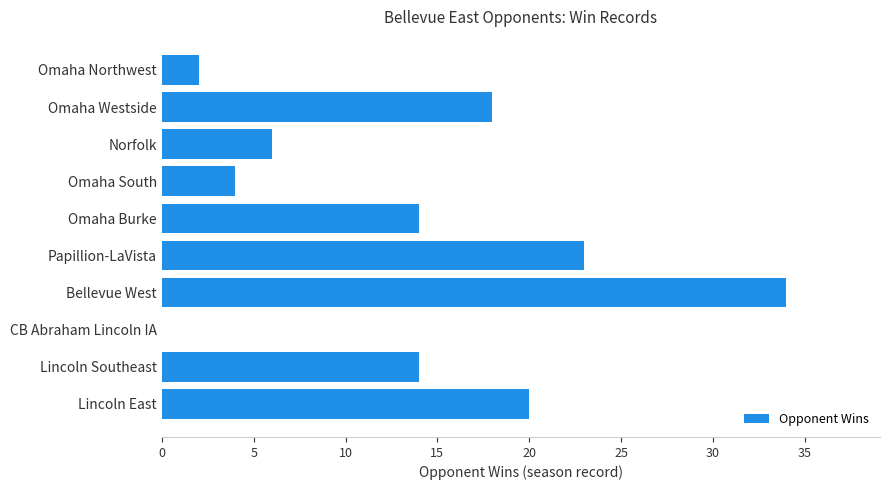

What is the sum of all values?

135